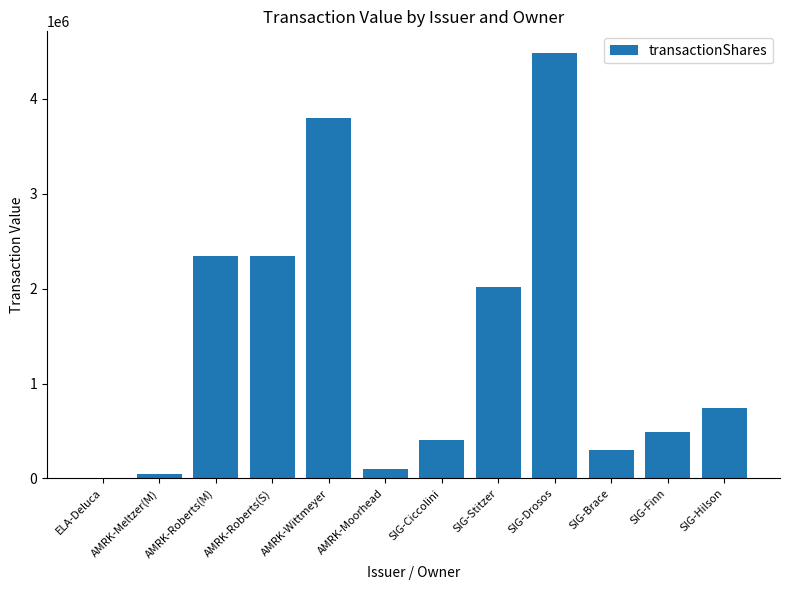

Reading left to right, list all the values displayed in this chart.

ELA-Deluca=625	AMRK-Meltzer(M)=45256	AMRK-Roberts(M)=2346808	AMRK-Roberts(S)=2346808	AMRK-Wittmeyer=3803251	AMRK-Moorhead=96150	SIG-Ciccolini=406557	SIG-Stitzer=2013302	SIG-Drosos=4488580	SIG-Brace=297000	SIG-Finn=486249	SIG-Hilson=741512